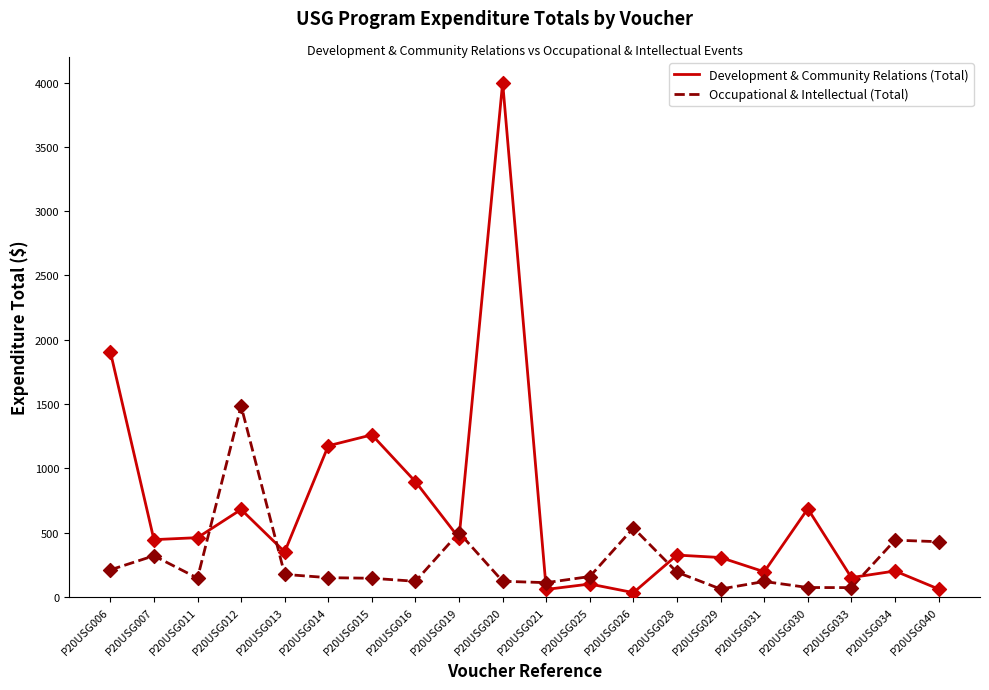

Which series changed the most between P20USG012 and P20USG040?

Occupational & Intellectual (Total)